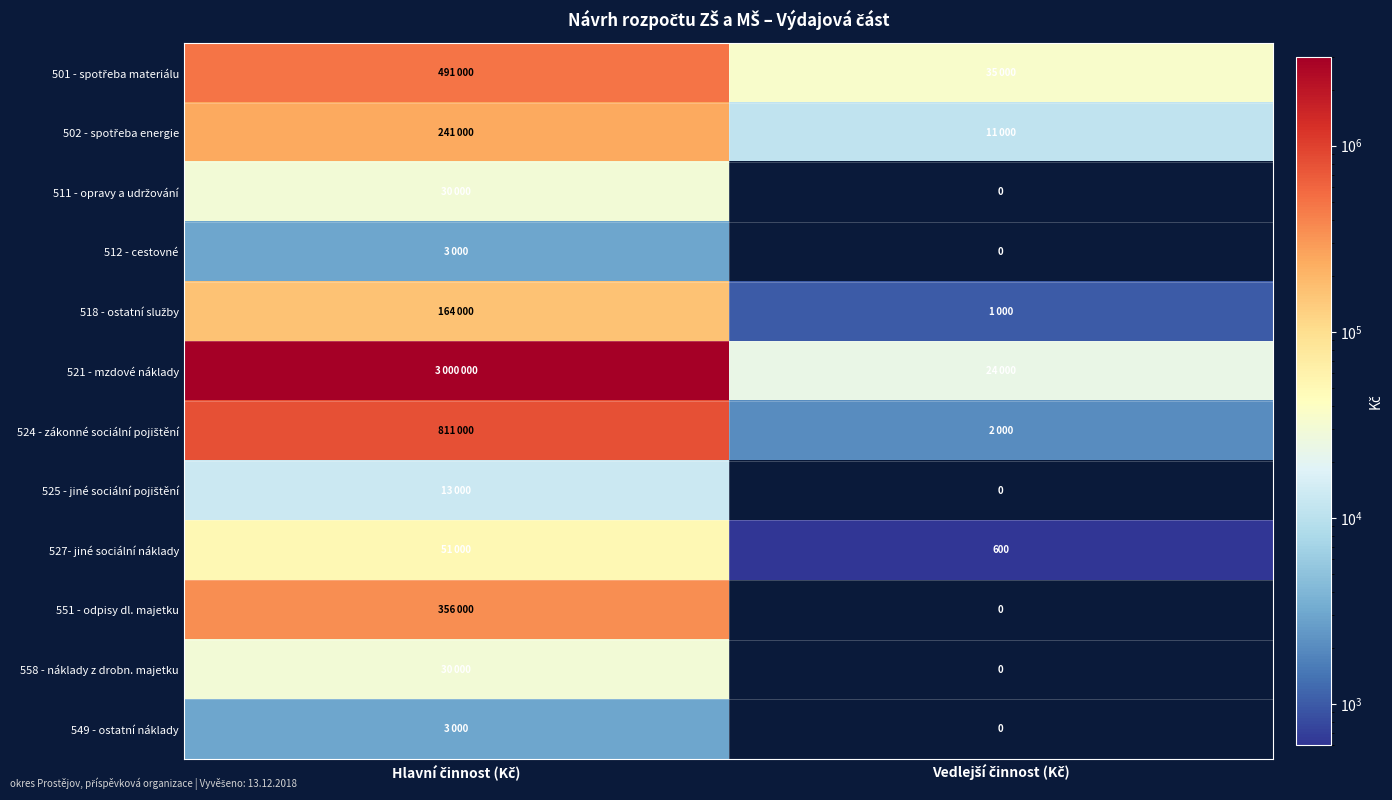

List the series in order of their peak value, lowest first.

512 - cestovné, 549 - ostatní náklady, 525 - jiné sociální pojištění, 511 - opravy a udržování, 558 - náklady z drobn. majetku, 527- jiné sociální náklady, 518 - ostatní služby, 502 - spotřeba energie, 551 - odpisy dl. majetku, 501 - spotřeba materiálu, 524 - zákonné sociální pojištění, 521 - mzdové náklady